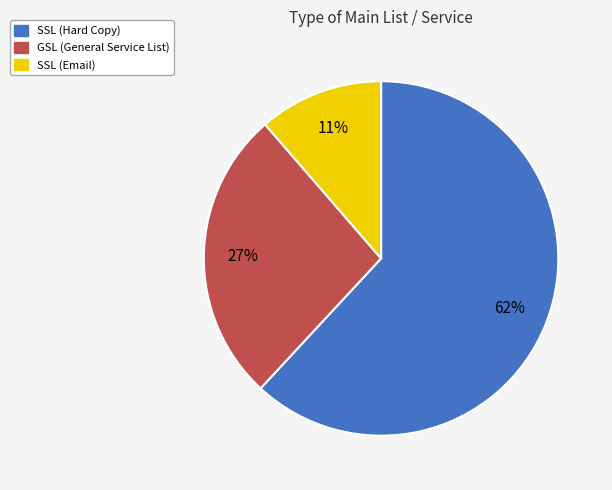

To the nearest percent, what is the average slice percentage?

33%